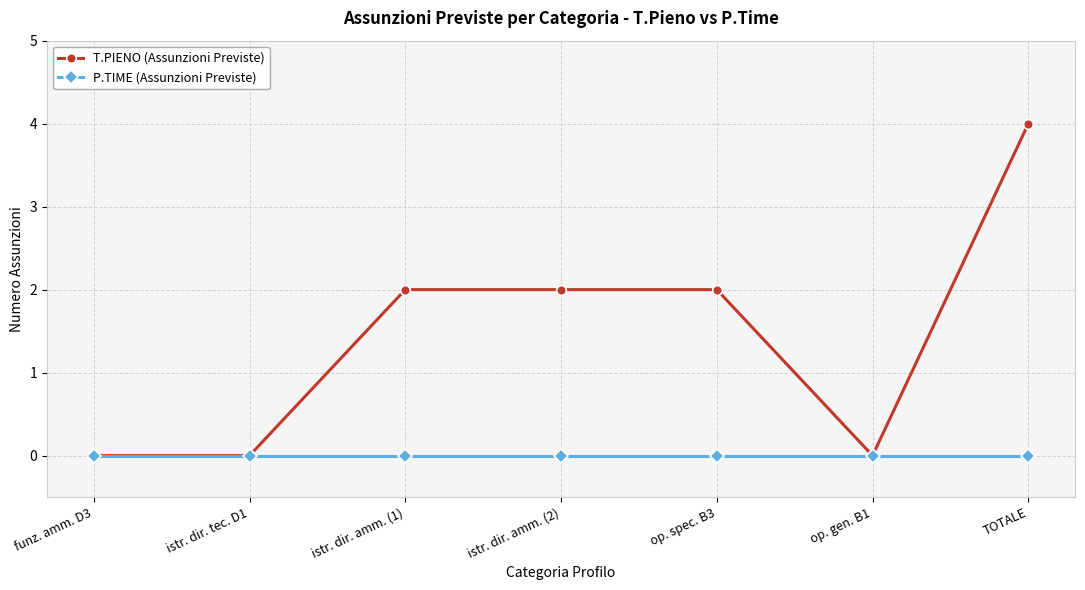

Reading left to right, what are all the values shown in this chart?

T.PIENO (Assunzioni Previste): funz. amm. D3=0	istr. dir. tec. D1=0	istr. dir. amm. (1)=2	istr. dir. amm. (2)=2	op. spec. B3=2	op. gen. B1=0	TOTALE=4
P.TIME (Assunzioni Previste): funz. amm. D3=0	istr. dir. tec. D1=0	istr. dir. amm. (1)=0	istr. dir. amm. (2)=0	op. spec. B3=0	op. gen. B1=0	TOTALE=0